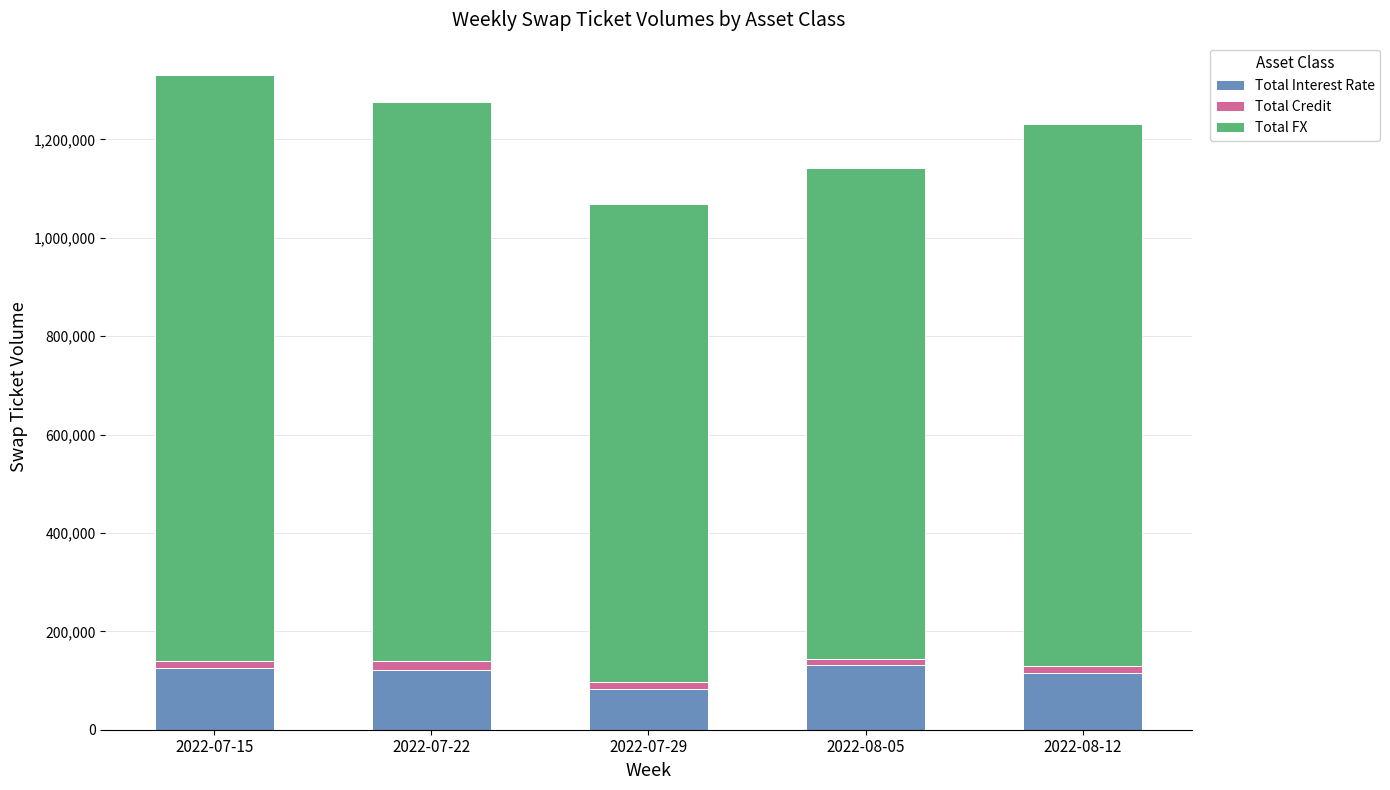

How many data points in Total Interest Rate are less than 122013?

2